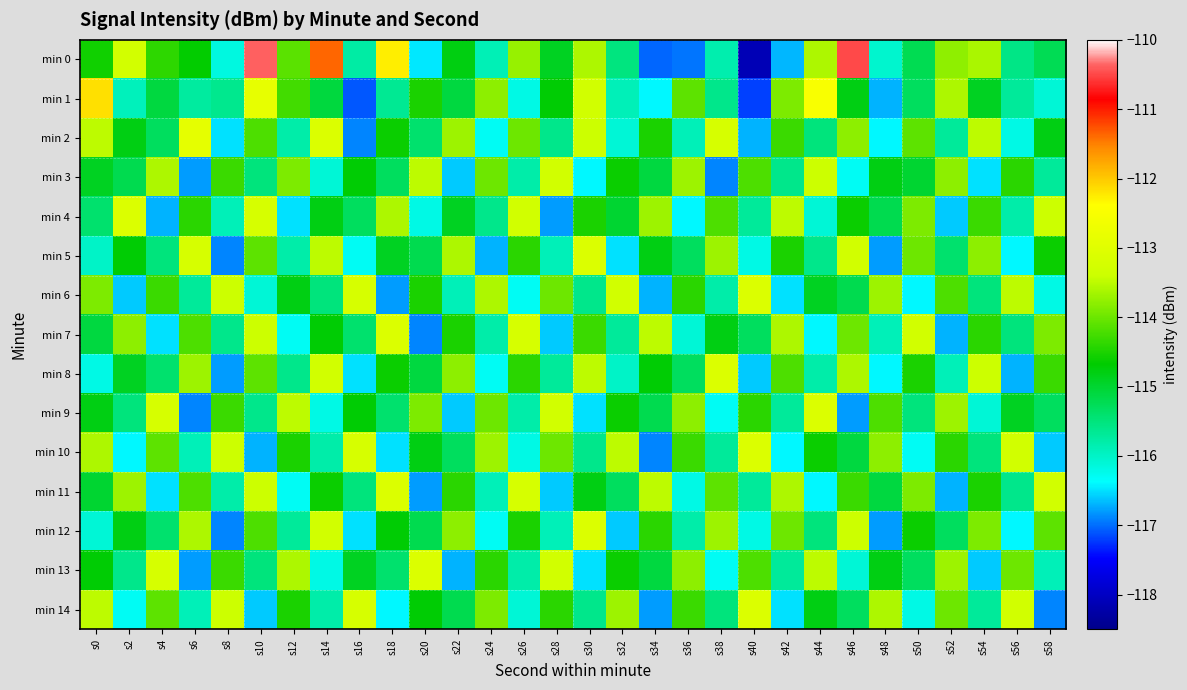

At how many categories does at least one series exceed -115?

30